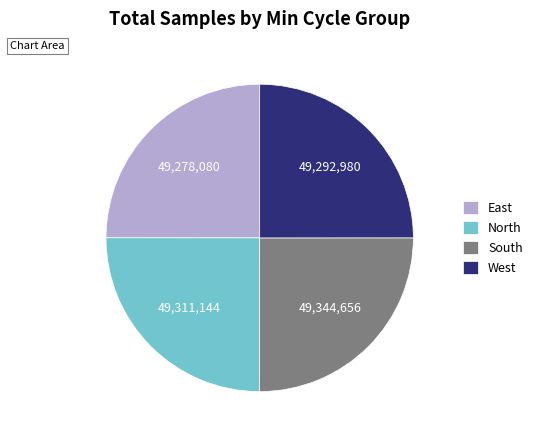

Is there a majority slice in this chart?

No